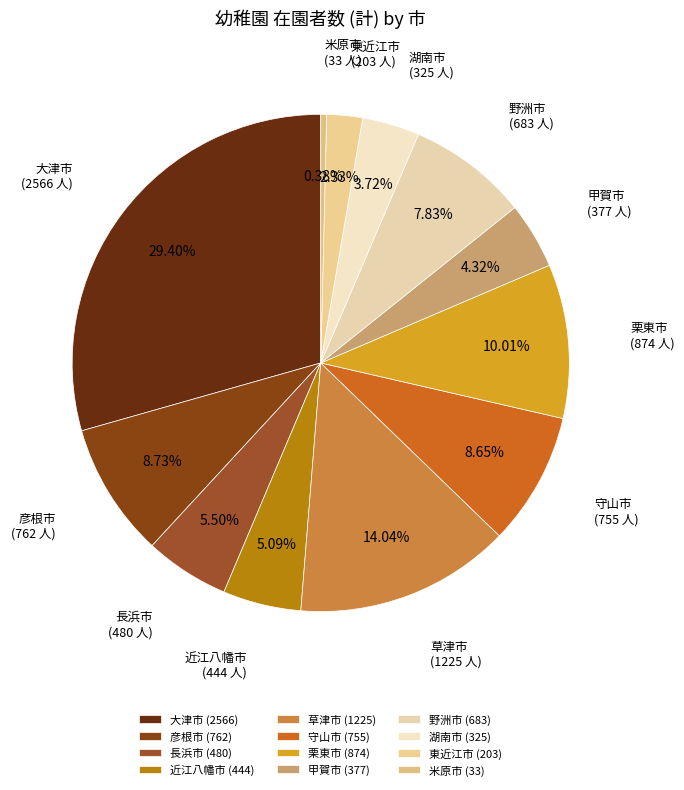

Rank the categories by value from lowest to highest.

米原市, 東近江市, 湖南市, 甲賀市, 近江八幡市, 長浜市, 野洲市, 守山市, 彦根市, 栗東市, 草津市, 大津市